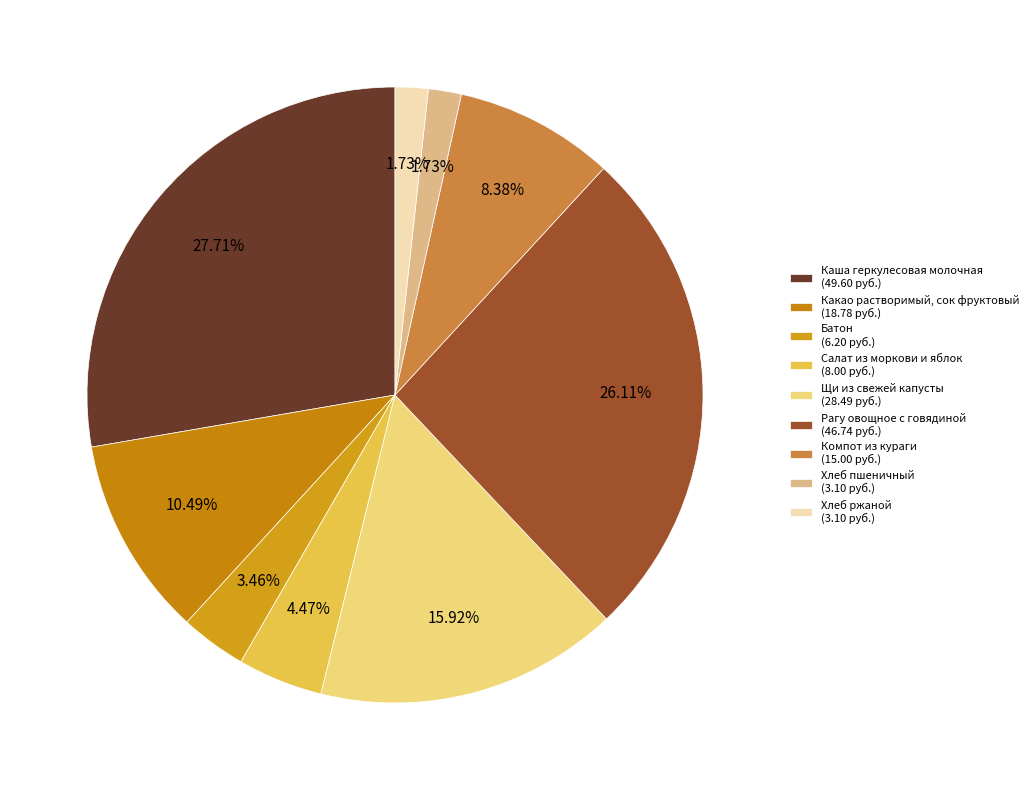

Is Салат из моркови и яблок the majority of the pie?

No